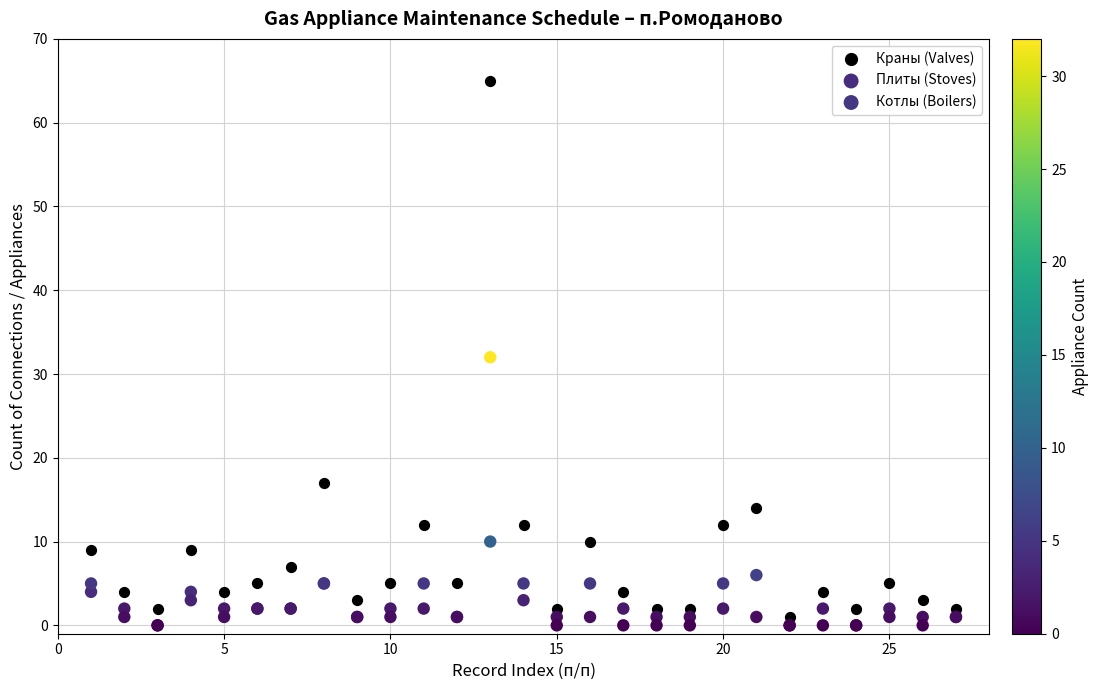

What are all the series names shown in the legend?

Краны (Valves), Плиты (Stoves), Котлы (Boilers)